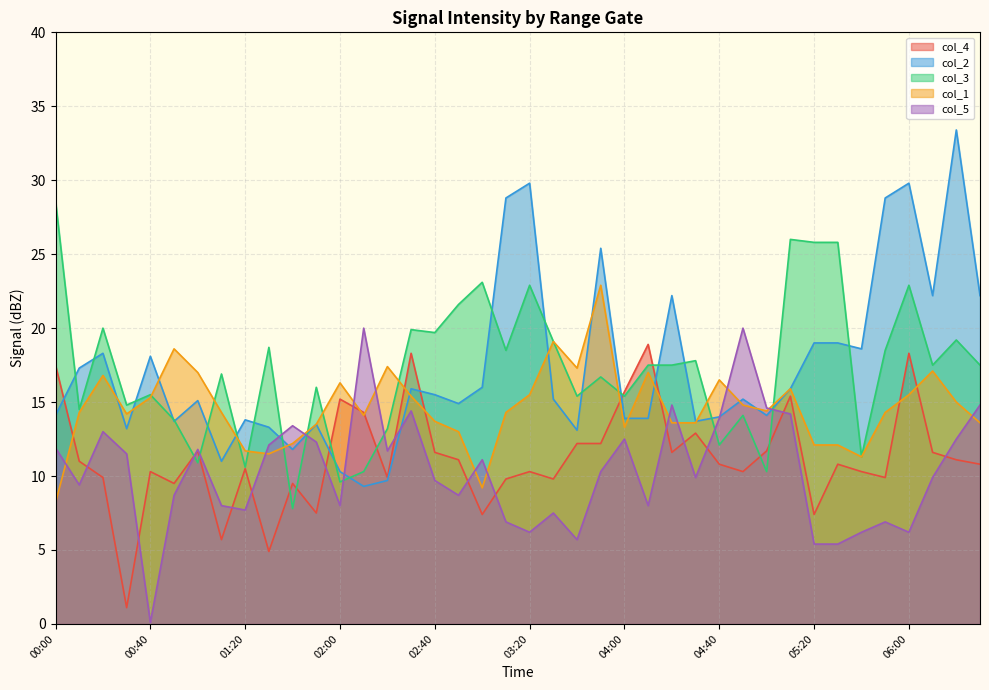

What is the label of the 12th point from the left?

01:50